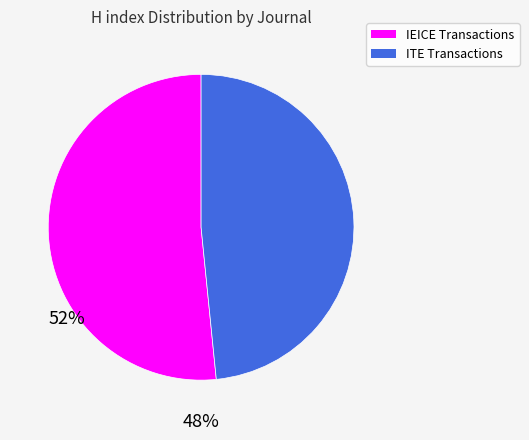

Combined, do ITE Transactions and IEICE Transactions account for over 50%?

Yes